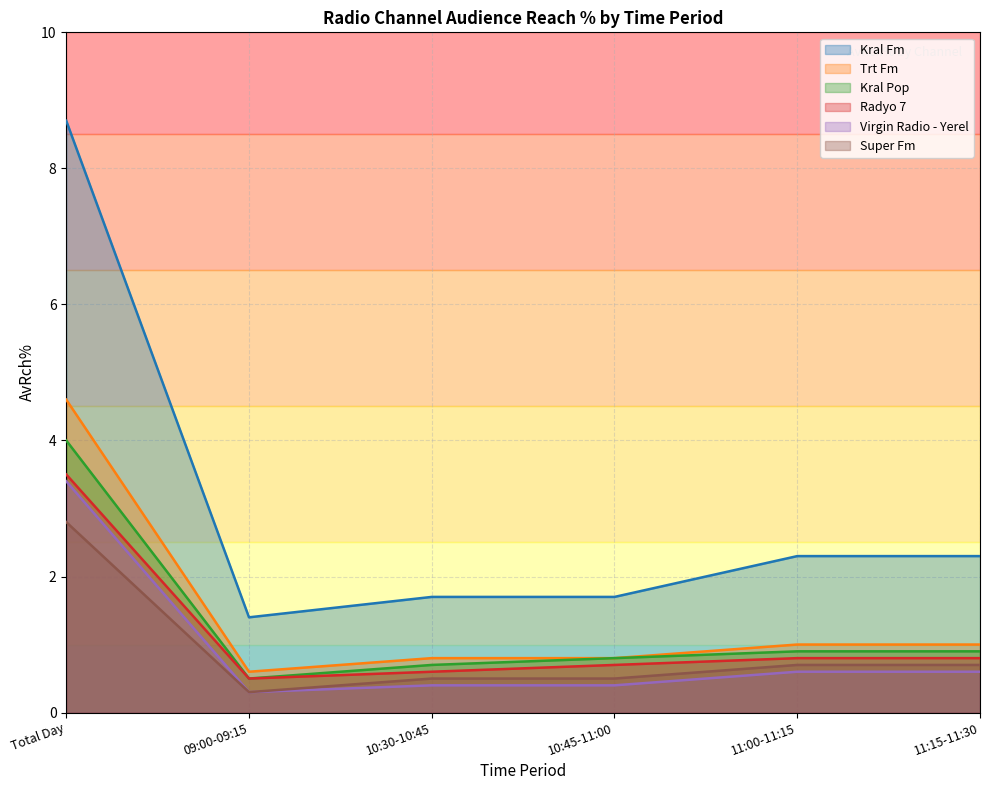

The value of Radyo 7 at 10:45-11:00 is 0.4. True or false?

False